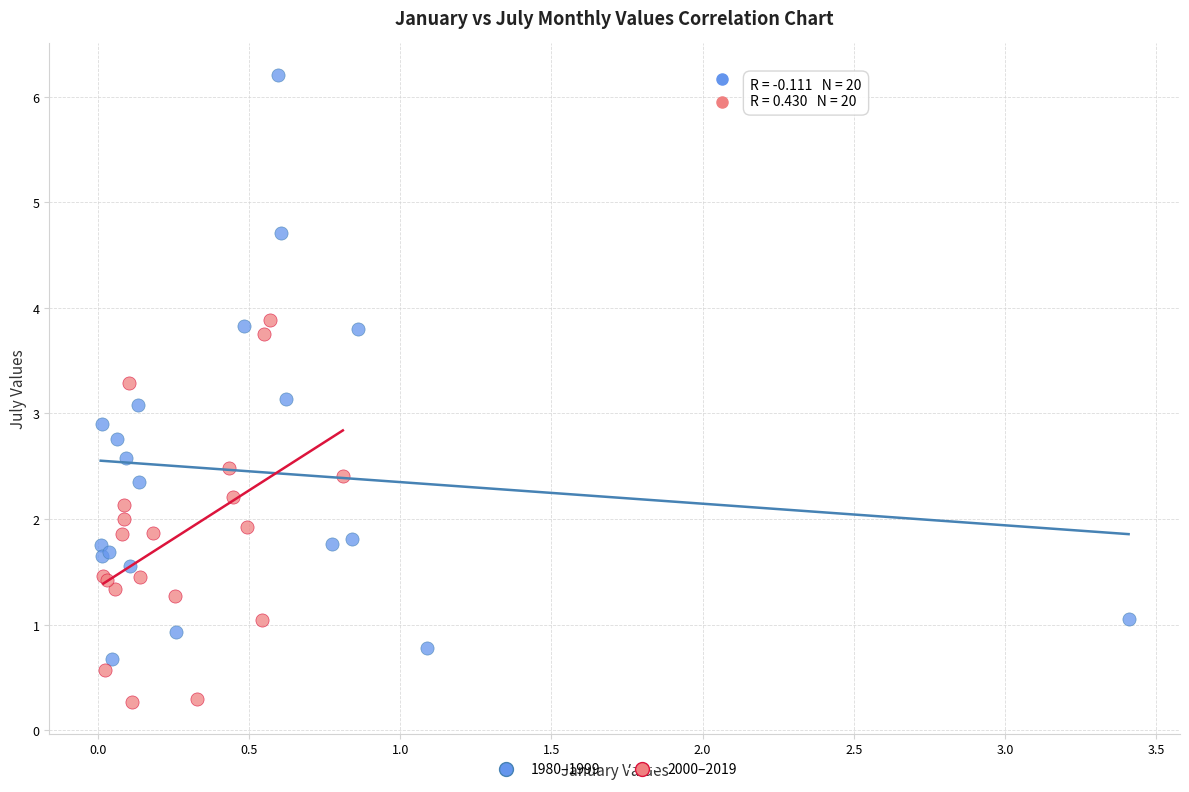

Which series contains the highest Y value?

1980–1999